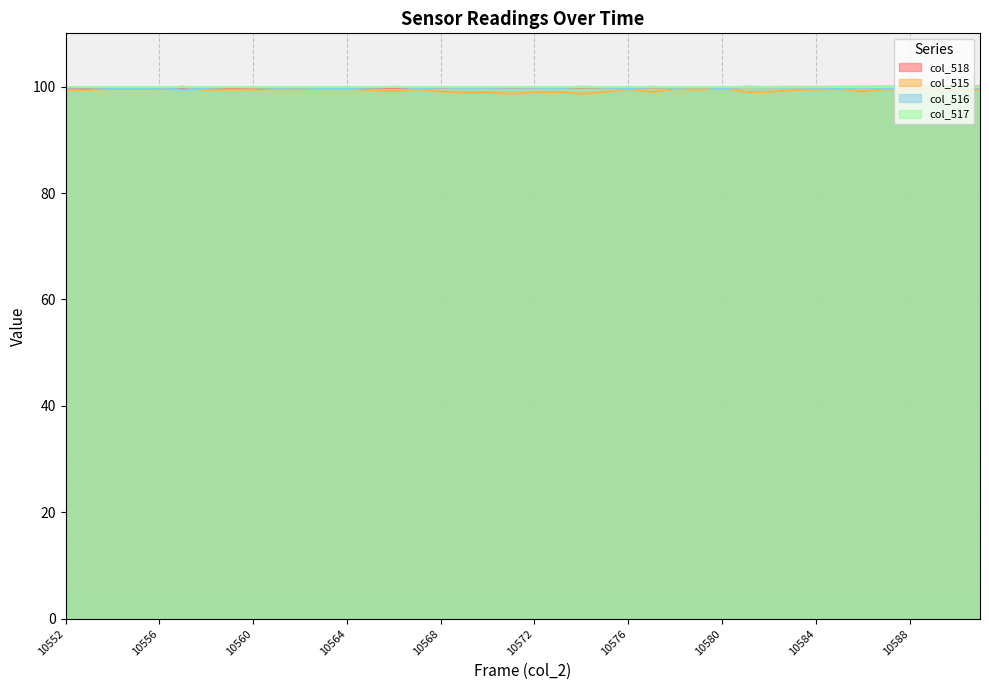

How many lines are shown in the chart?

4